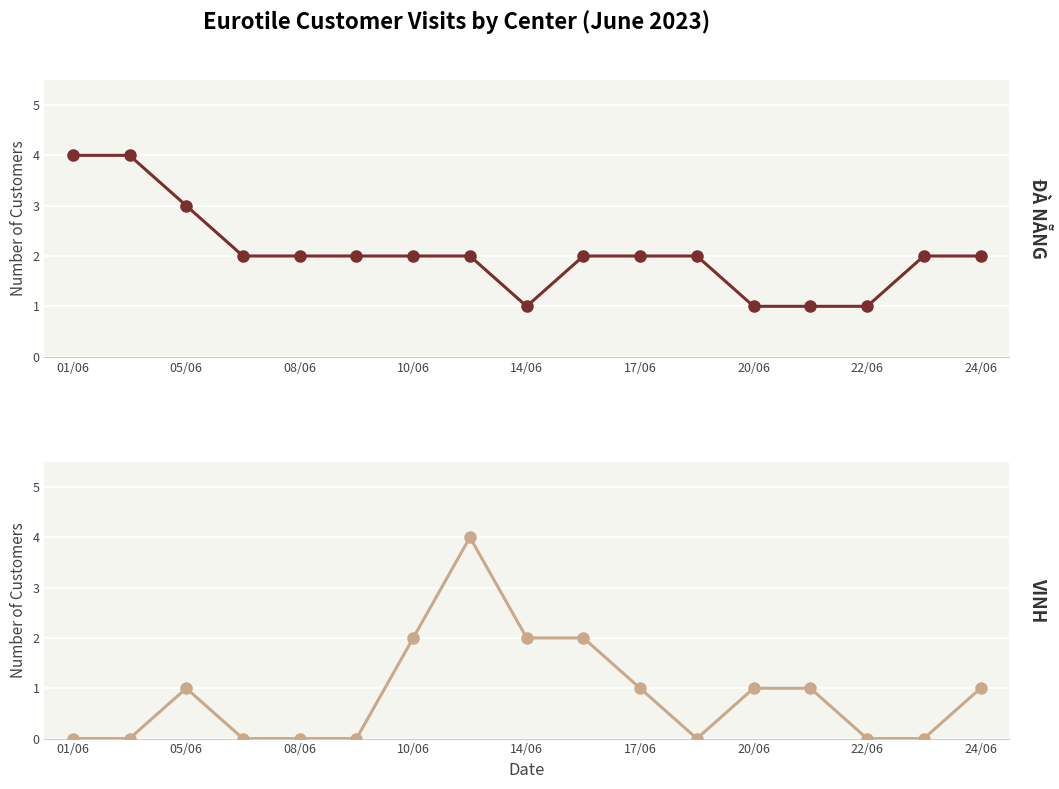

Reading left to right, list all the values displayed in this chart.

EUROTILE CENTER ĐÀ NẴNG: 4	4	3	2	2	2	2	2	1	2	2	2	1	1	1	2	2
EUROTILE CENTER VINH: 0	0	1	0	0	0	2	4	2	2	1	0	1	1	0	0	1